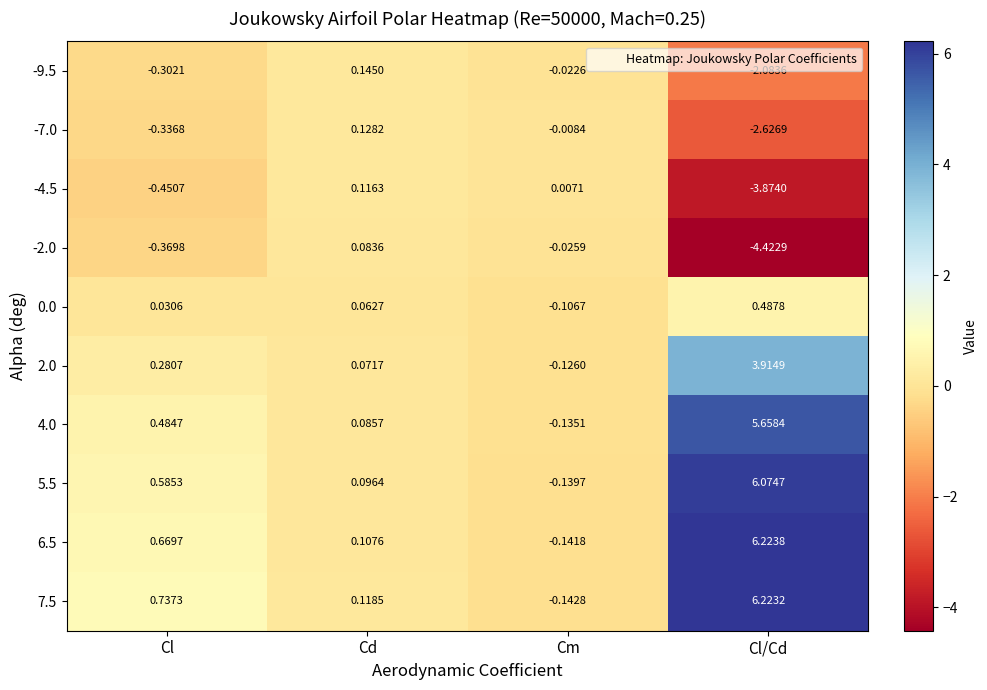

At which label does -2.0 reach its minimum?

Cl/Cd